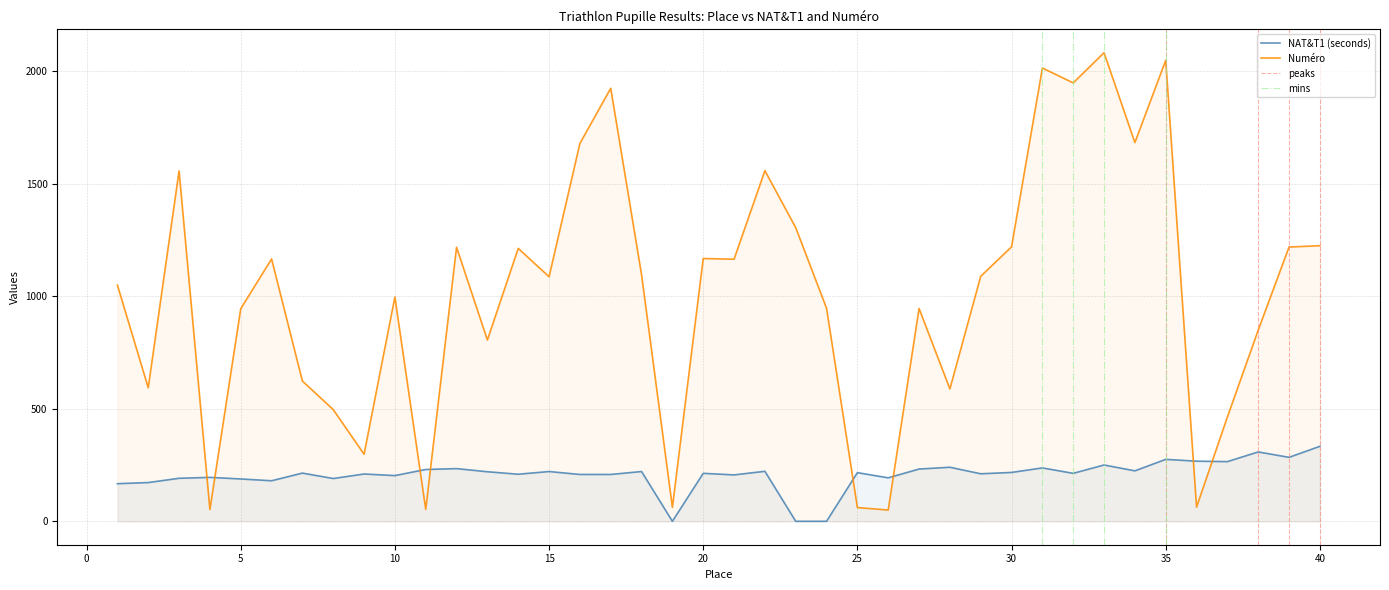

Which category has the highest value across all series?

33